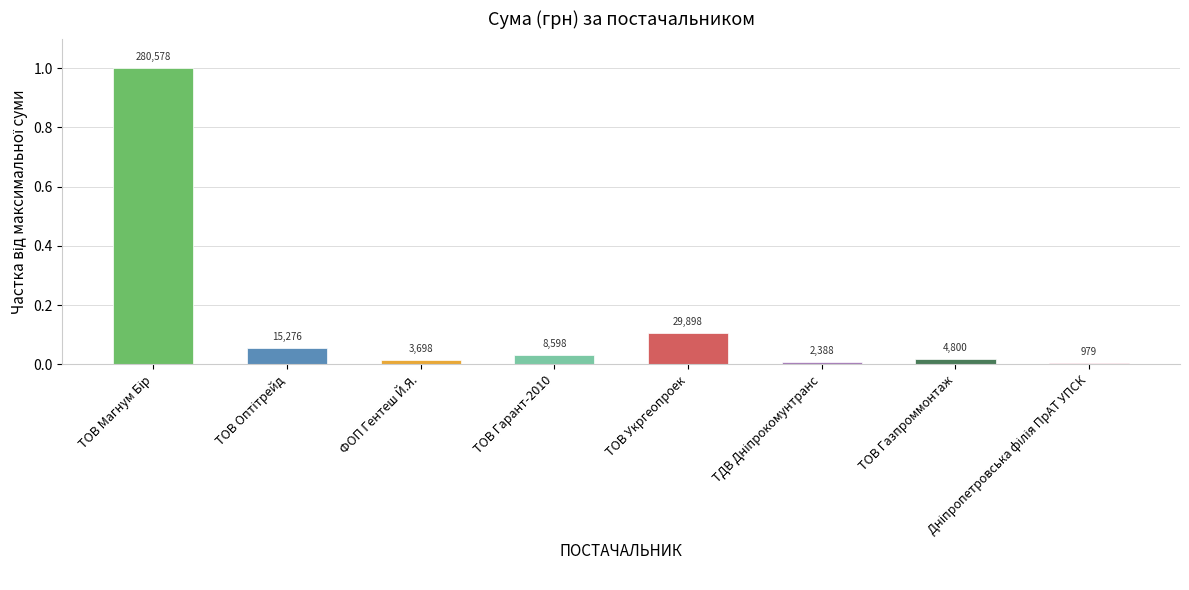

At which label is the value closest to 0?

Дніпропетровська філія ПрАТ УПСК